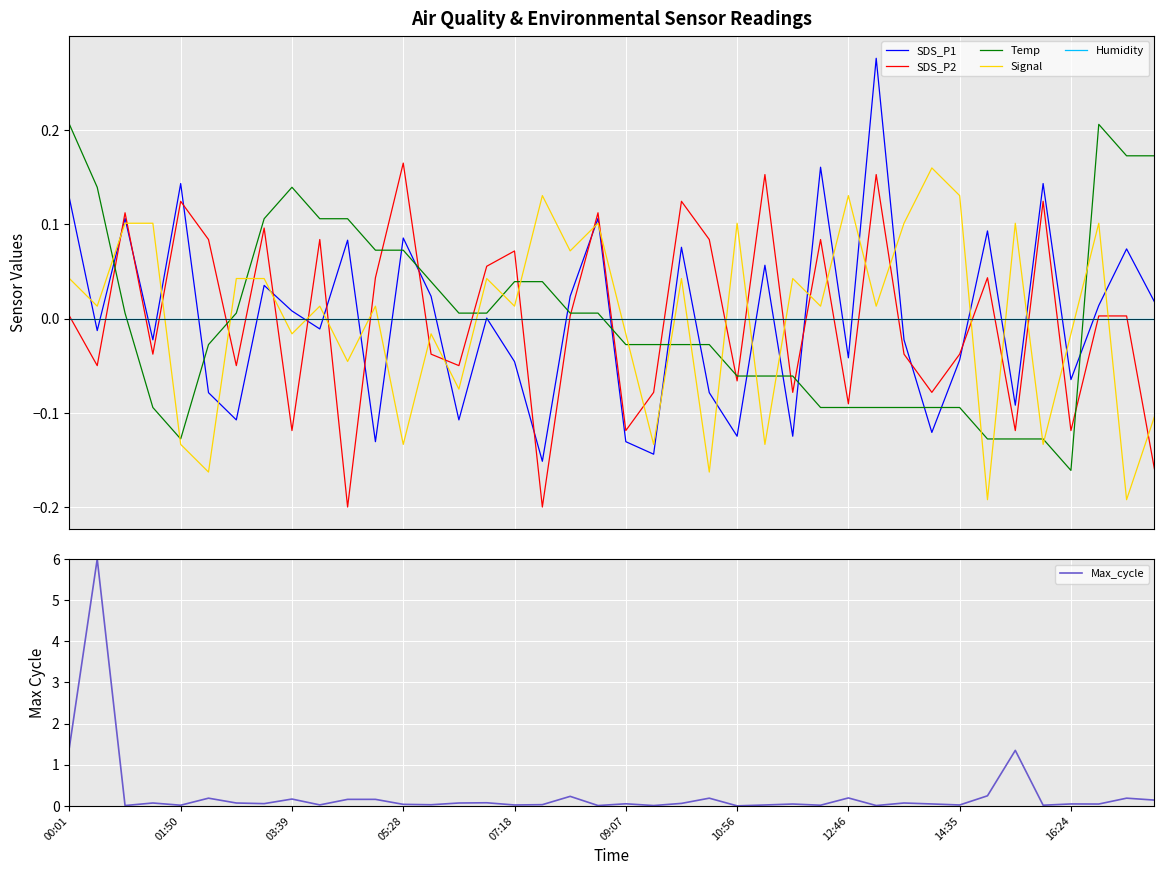

Rank the series at 19 from highest to lowest value.

SDS_P2, SDS_P1, Signal, Max_cycle, Temp, Humidity